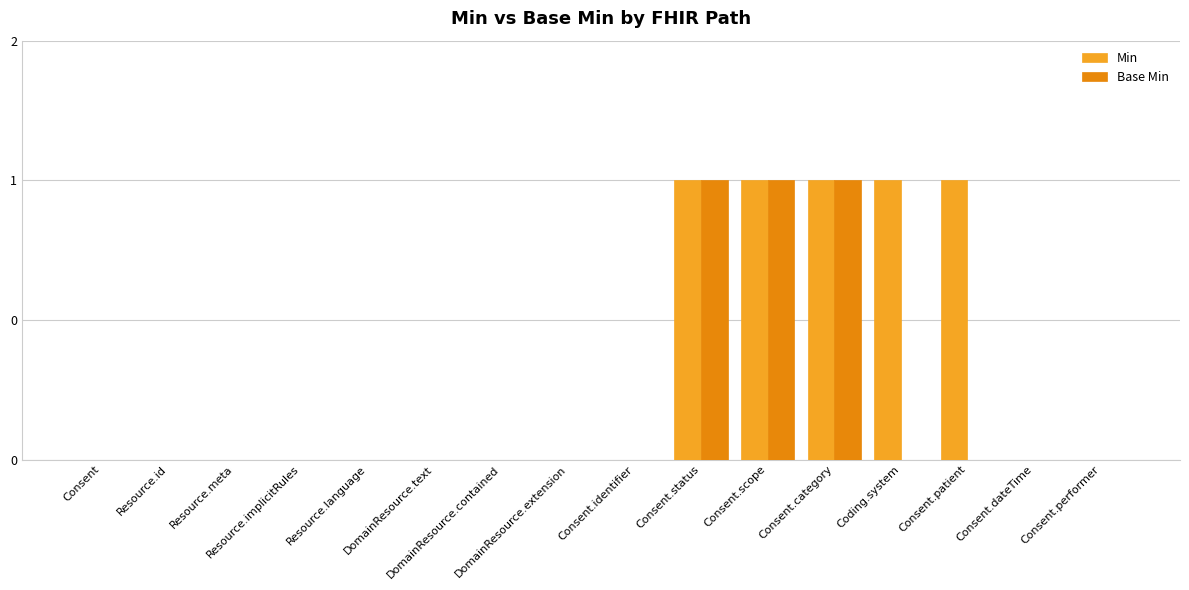

What is the difference between the maximum and minimum values in the Min series?

1